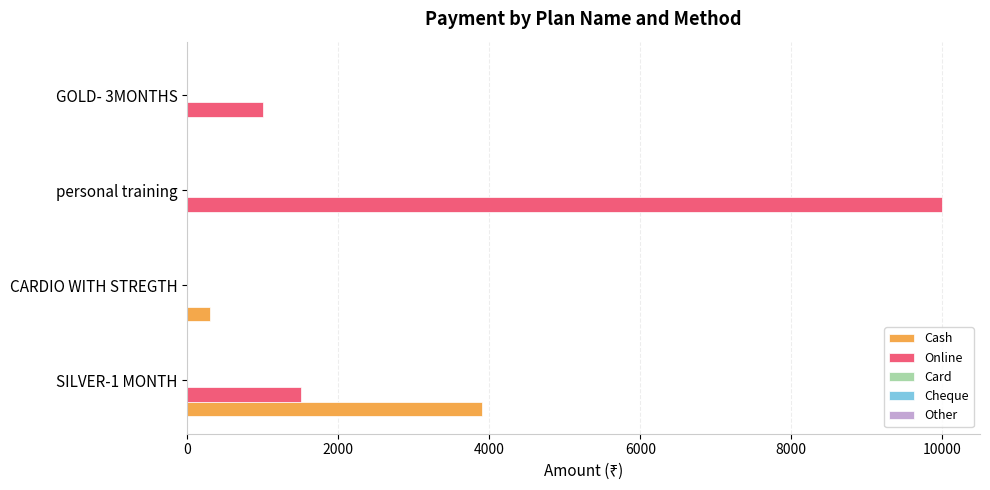

The value of Online at SILVER-1 MONTH is 1500. True or false?

True